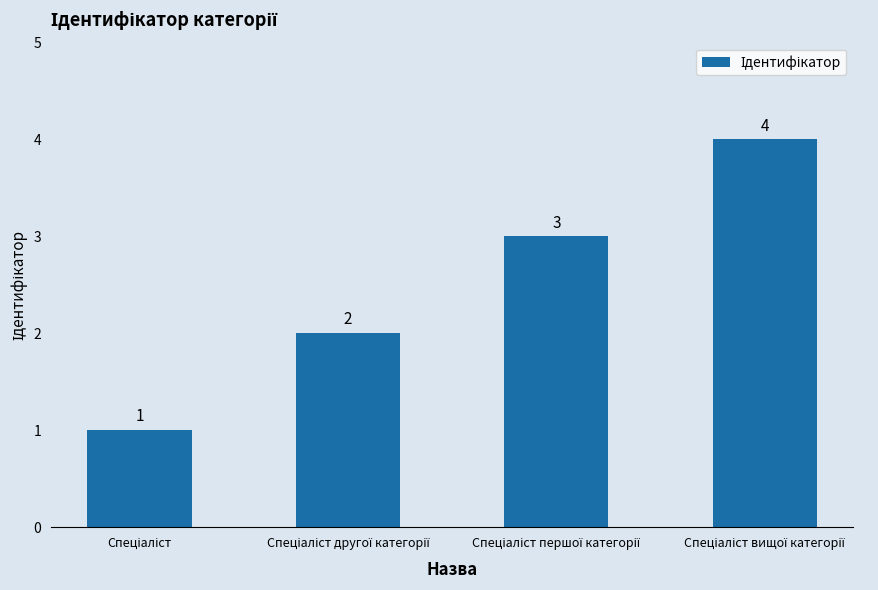

What is the greatest value displayed?

4